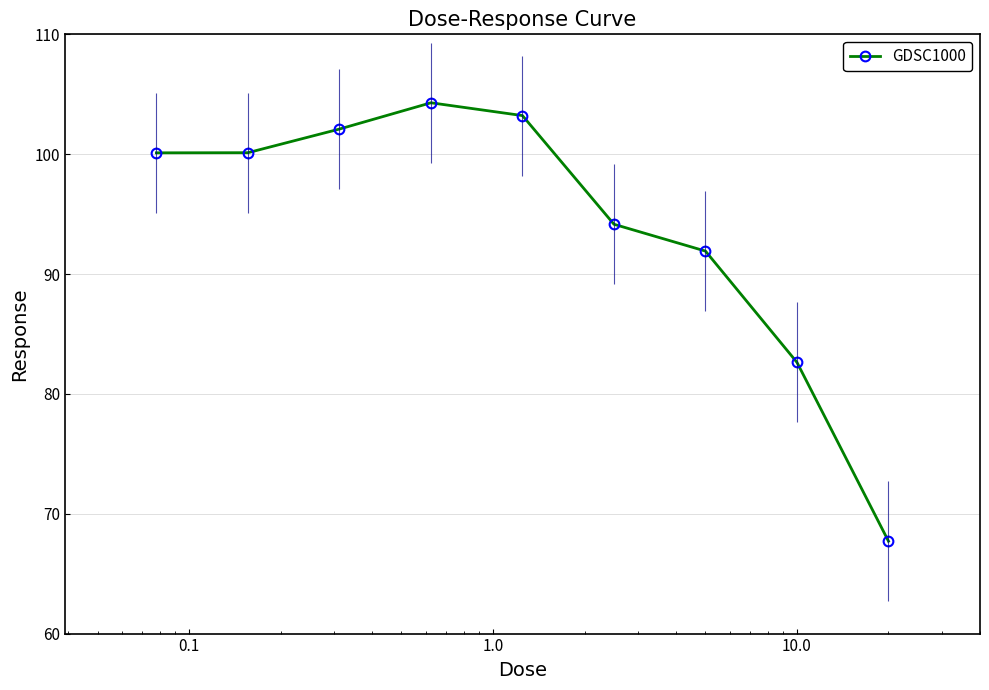

True or false: GDSC1000 has more than 2 interior local peaks.

False